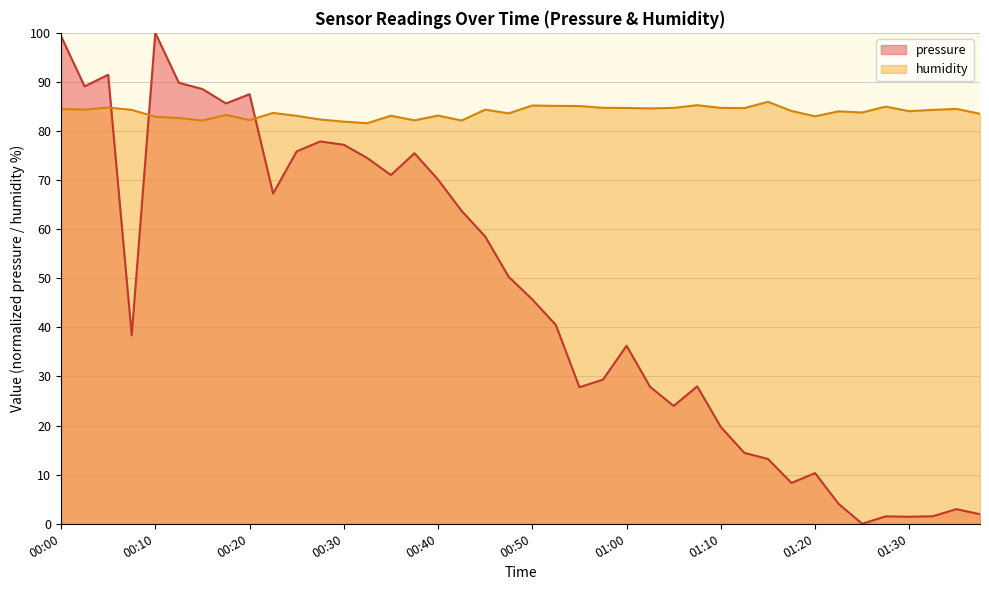

Reading right to left, list all the values displayed in this chart.

pressure: 01:38=1.9	01:35=3.0	01:33=1.5	01:30=1.4	01:28=1.5	01:25=0.0	01:23=4.1	01:20=10.3	01:18=8.3	01:15=13.2	01:13=14.4	01:10=19.7	01:08=28.0	01:05=24.0	01:03=27.9	01:00=36.3	00:57=29.4	00:55=27.8	00:52=40.5	00:50=45.7	00:47=50.3	00:45=58.5	00:42=63.7	00:40=70.1	00:37=75.5	00:35=71.0	00:32=74.5	00:30=77.2	00:27=77.9	00:25=75.8	00:22=67.3	00:20=87.5	00:17=85.6	00:15=88.6	00:12=89.8	00:10=100.0	00:07=38.4	00:05=91.5	00:02=89.1	00:00=99.3
humidity: 01:38=83.5	01:35=84.5	01:33=84.3	01:30=84.0	01:28=85.0	01:25=83.8	01:23=84.0	01:20=83.0	01:18=84.1	01:15=86.0	01:13=84.7	01:10=84.7	01:08=85.3	01:05=84.7	01:03=84.6	01:00=84.7	00:57=84.7	00:55=85.1	00:52=85.1	00:50=85.2	00:47=83.6	00:45=84.4	00:42=82.1	00:40=83.2	00:37=82.2	00:35=83.1	00:32=81.6	00:30=81.9	00:27=82.3	00:25=83.1	00:22=83.7	00:20=82.2	00:17=83.3	00:15=82.1	00:12=82.7	00:10=82.9	00:07=84.3	00:05=84.8	00:02=84.4	00:00=84.5